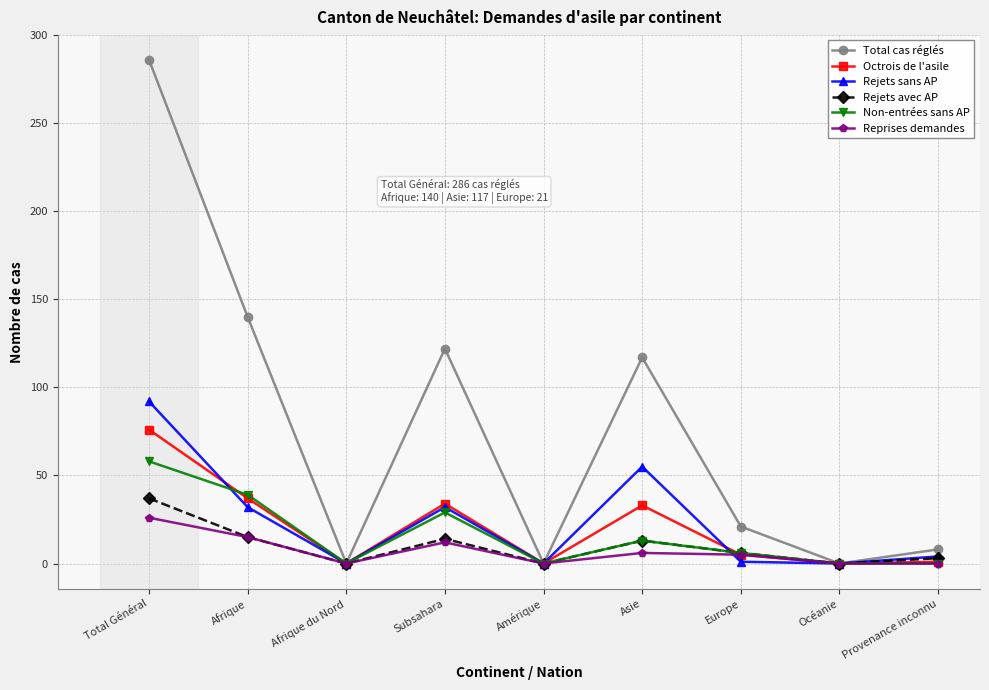

Is the value of Total cas réglés at Asie greater than the value of Rejets avec AP at Provenance inconnu?

Yes